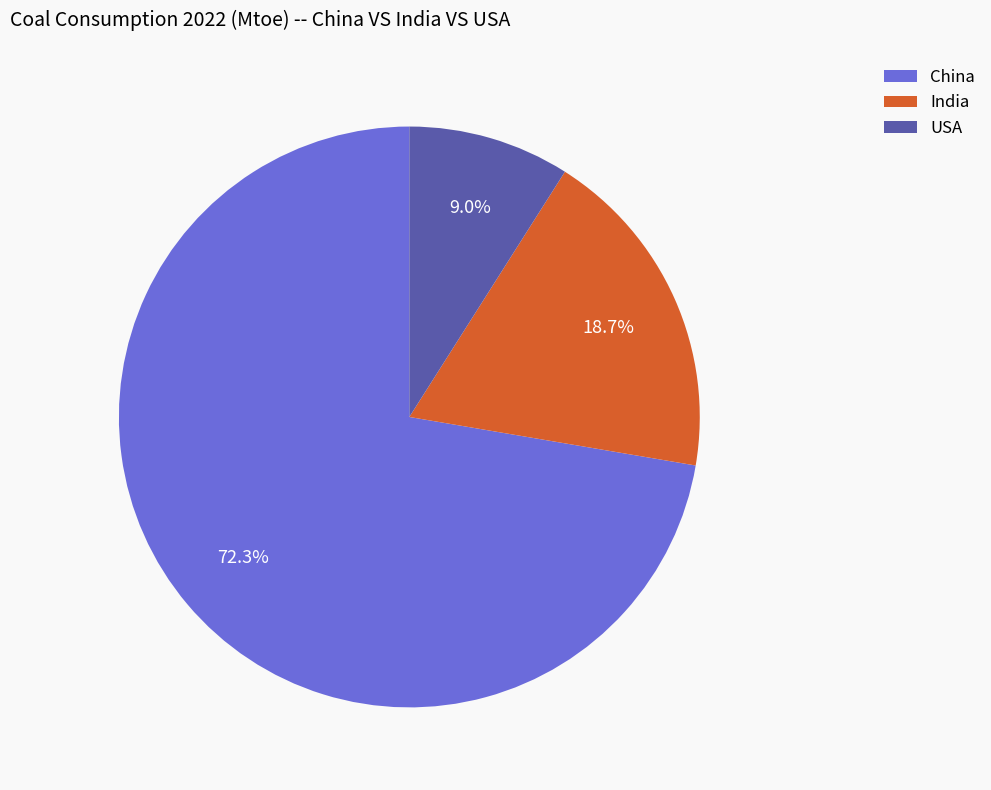

How many segments does this pie chart have?

3